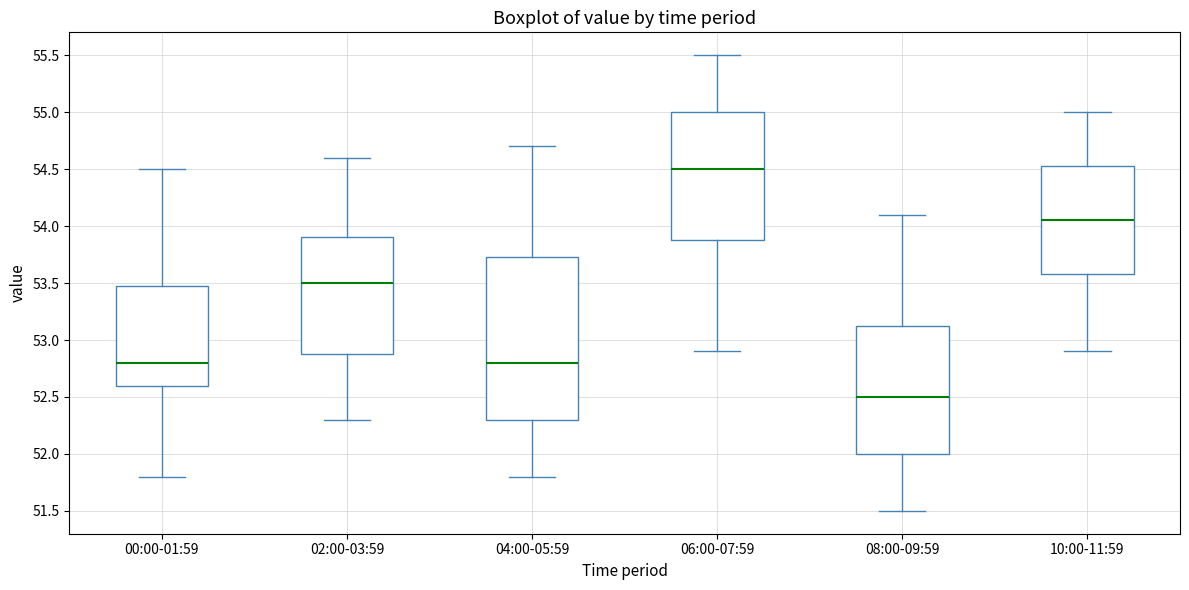

Reading left to right, read every box against the y-axis: the position of its median line, the range the box covers, and the ends of its whiskers. The values are not printed on the chart, so give them approximately, as read against the axis.

00:00-01:59: median 52.80, box 52.60 to 53.50, whiskers 51.80 to 54.50
02:00-03:59: median 53.50, box 52.90 to 53.90, whiskers 52.30 to 54.60
04:00-05:59: median 52.80, box 52.30 to 53.75, whiskers 51.80 to 54.70
06:00-07:59: median 54.50, box 53.90 to 55.00, whiskers 52.90 to 55.50
08:00-09:59: median 52.50, box 52.00 to 53.15, whiskers 51.50 to 54.10
10:00-11:59: median 54.05, box 53.60 to 54.55, whiskers 52.90 to 55.00